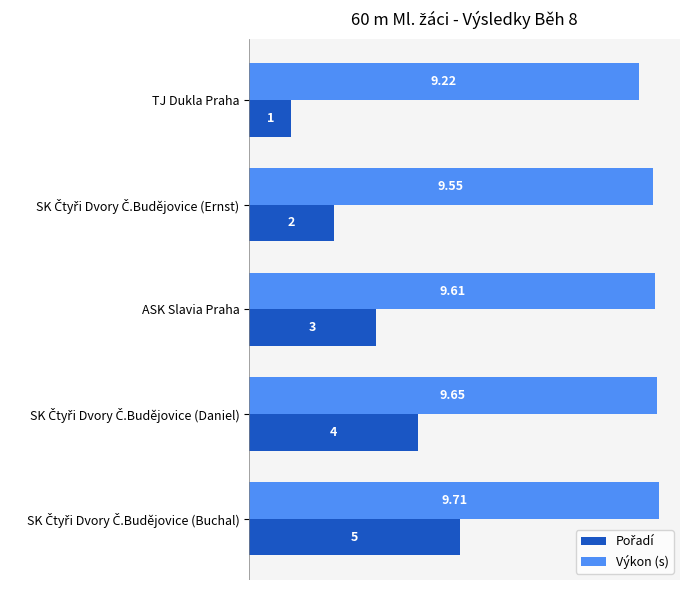

At which label is Výkon (s) closest to 9?

TJ Dukla Praha